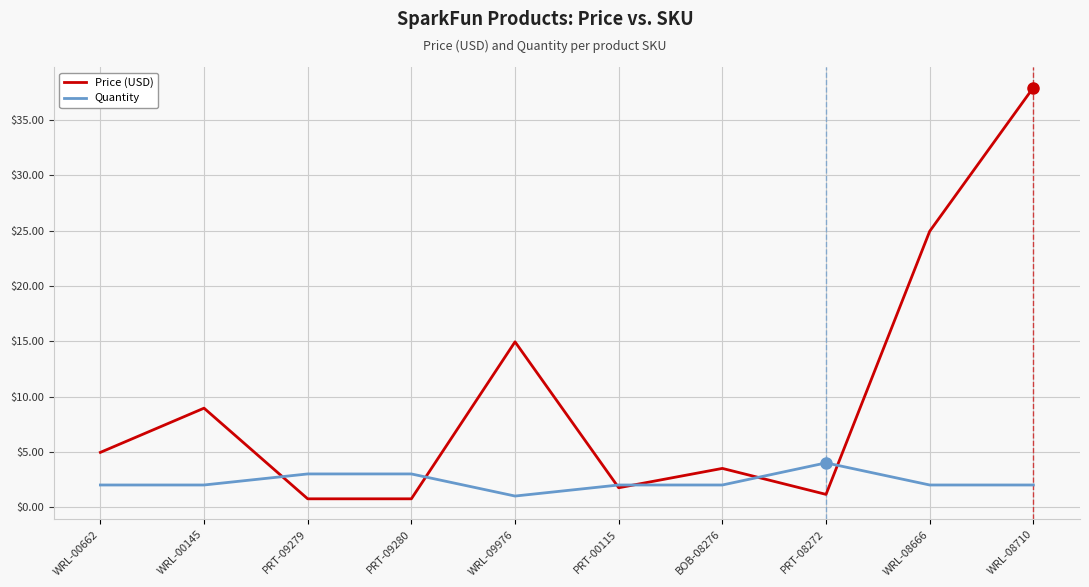

Which series changed the most between WRL-00662 and WRL-08710?

Price (USD)